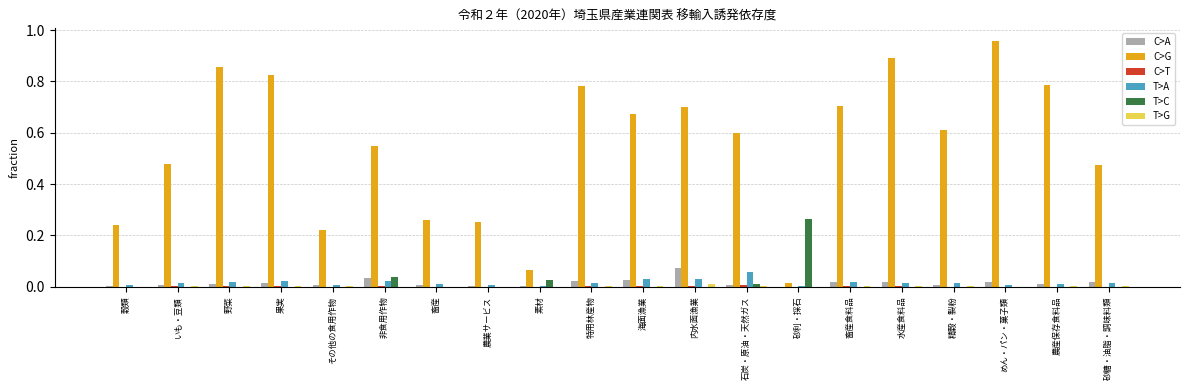

Is it true that C>G equals 0.8 at 砂糖・油脂・調味料類?

False